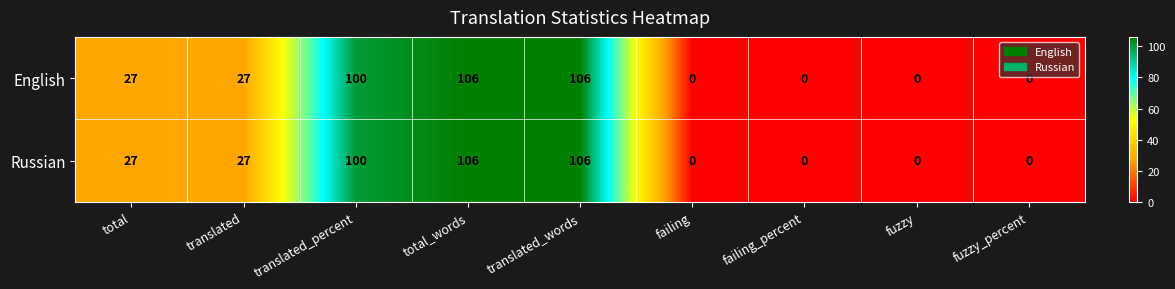

What is the sum of all Russian values?

366